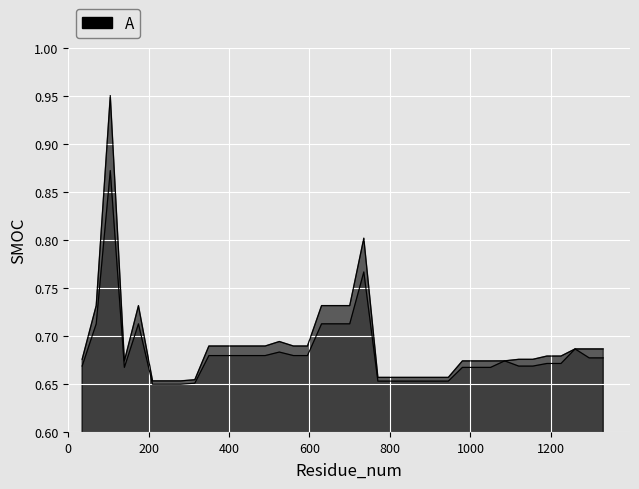

What is the total value across all series at 25?

1.3